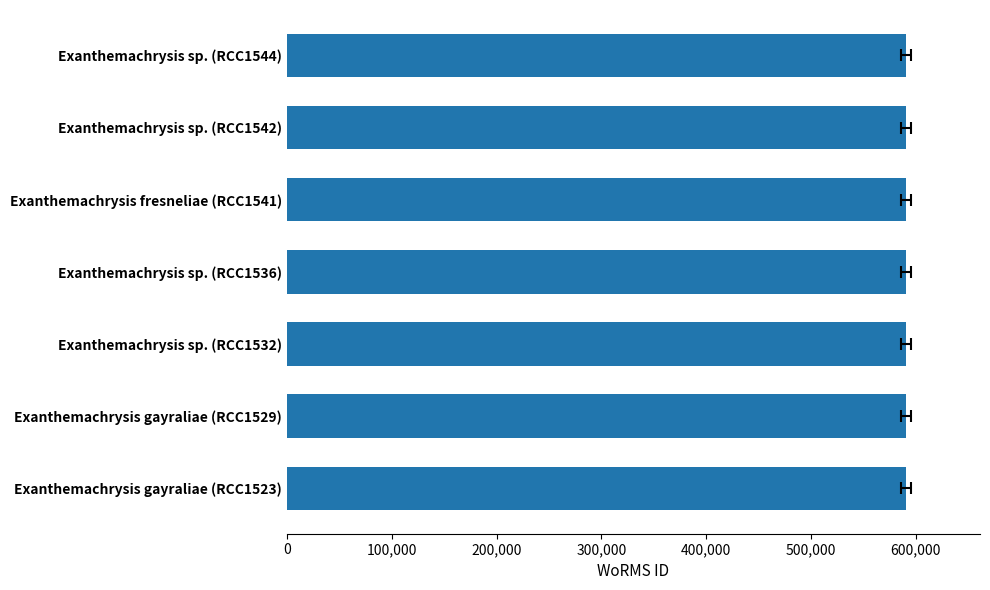

Reading right to left, transcribe all the data shown in this chart.

590561	590561	590561	590561	590561	590562	590562